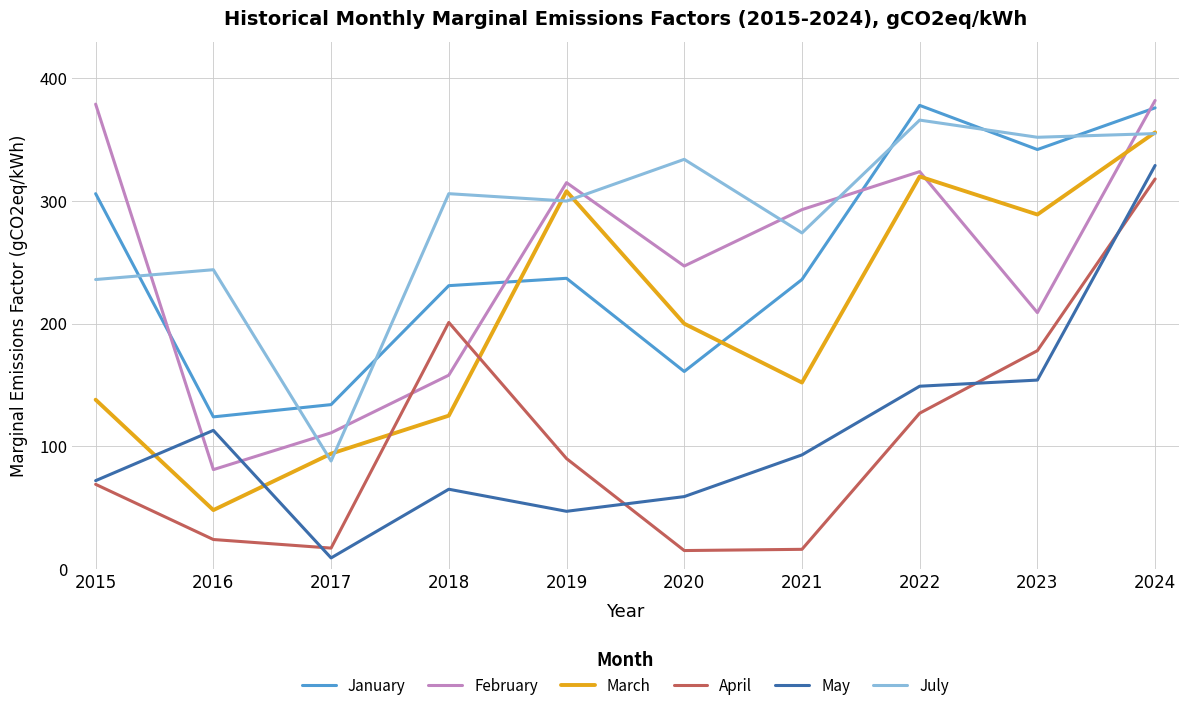

Where is the first local minimum for April?

2017